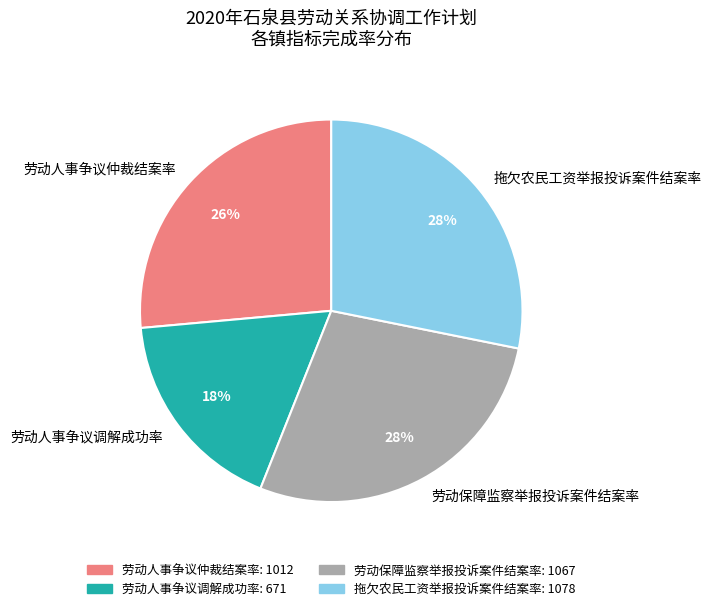

Is it true that 劳动人事争议仲裁结案率 is 26% of the pie?

True